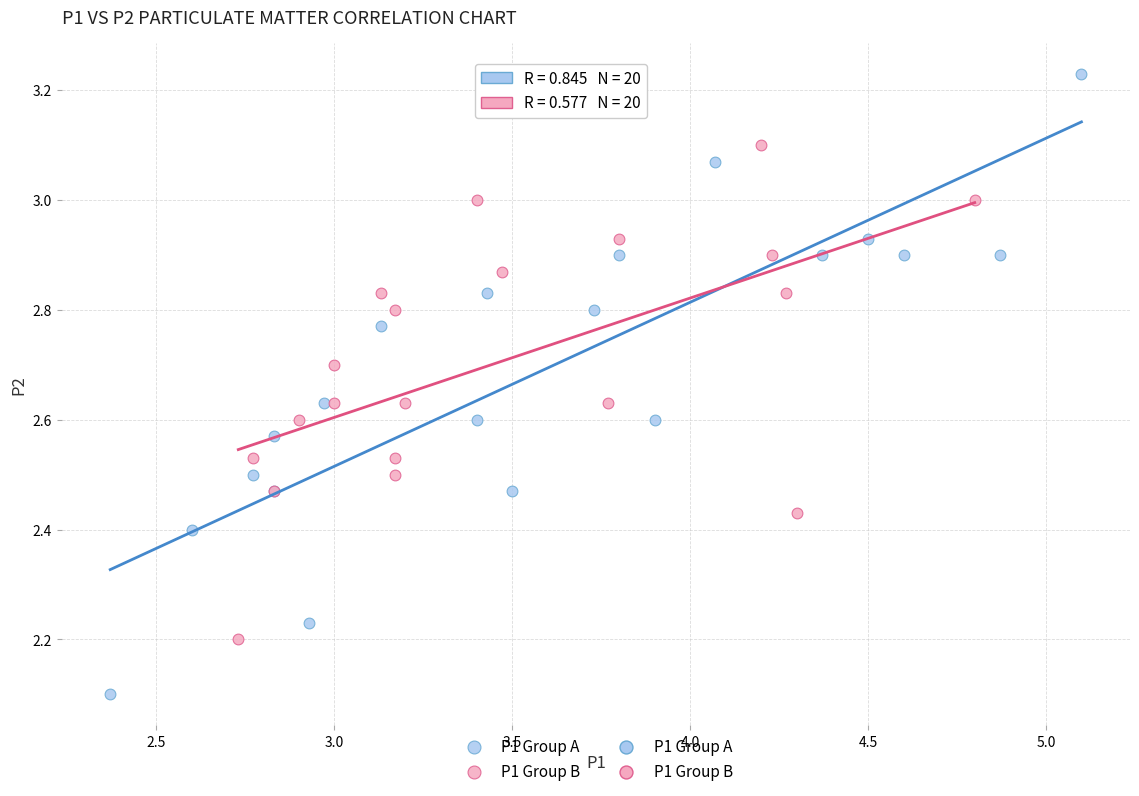

Which series reaches the maximum Y coordinate?

P1 Group A